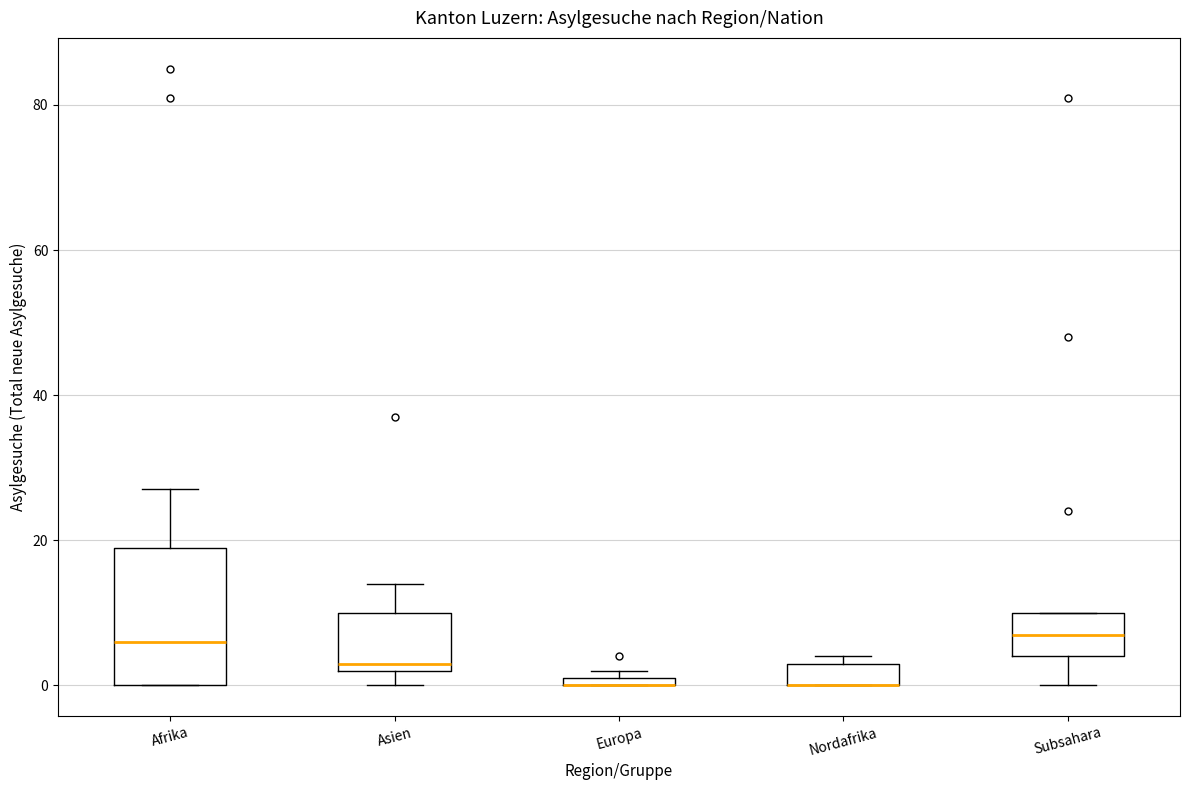

Comparing the boxes themselves (not the whiskers), which one is the tallest?

Afrika